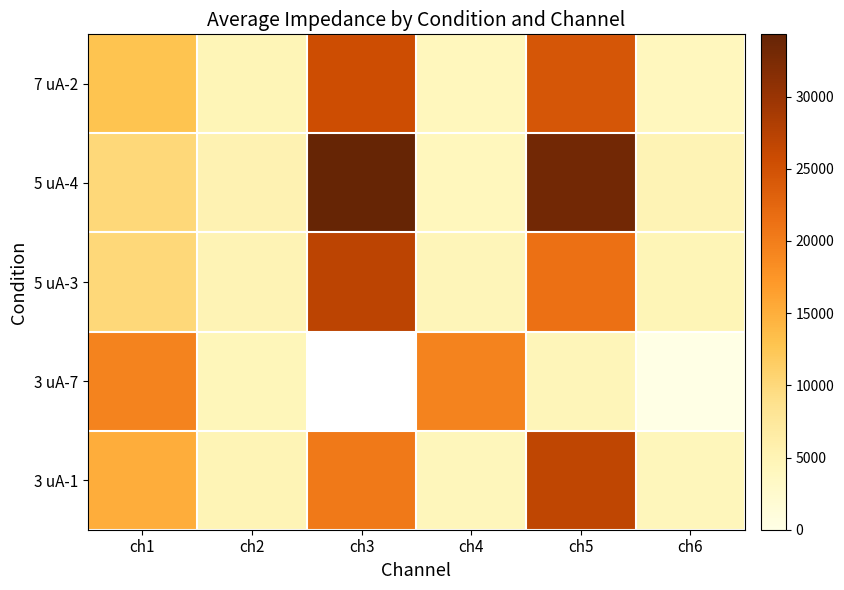

List the labels in order of 5 uA-4 value, largest first.

ch3, ch5, ch1, ch2, ch6, ch4